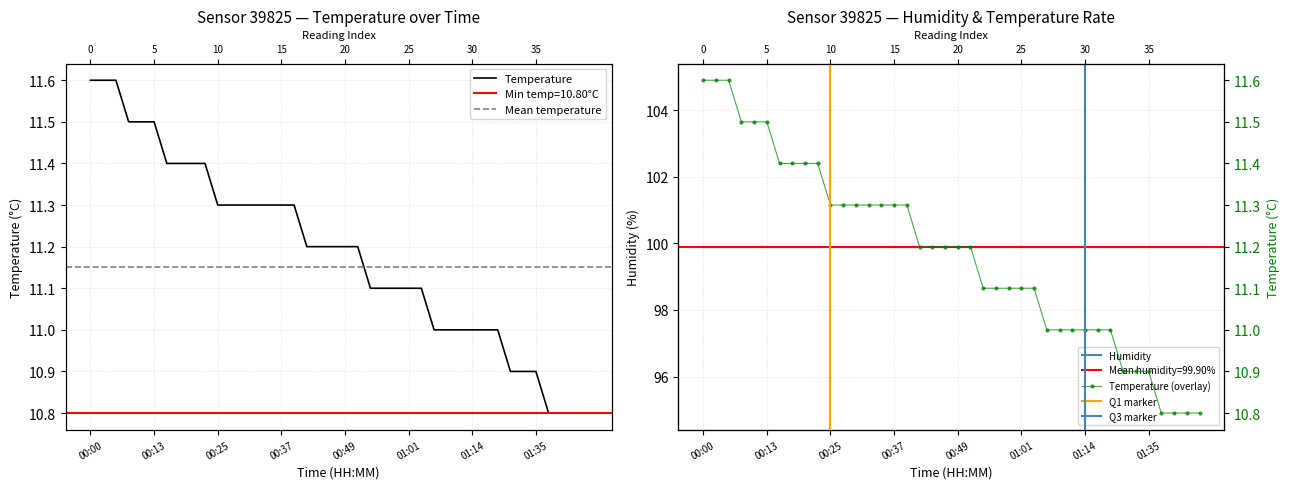

Rank the categories by value from lowest to highest.

01:38, 01:46, 01:49, 01:51, 01:21, 01:27, 01:35, 01:06, 01:09, 01:11, 01:14, 01:16, 01:18, 00:54, 00:56, 00:59, 01:01, 01:04, 00:42, 00:44, 00:47, 00:49, 00:51, 00:25, 00:27, 00:30, 00:32, 00:34, 00:37, 00:39, 00:15, 00:17, 00:20, 00:22, 00:08, 00:10, 00:13, 00:00, 00:03, 00:05